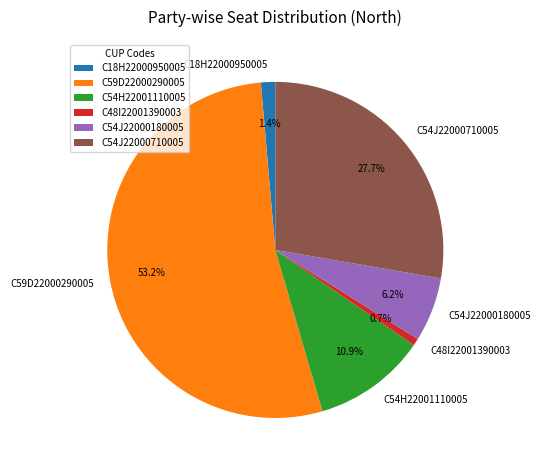

True or false: C18H22000950005 accounts for 15% of the total.

False